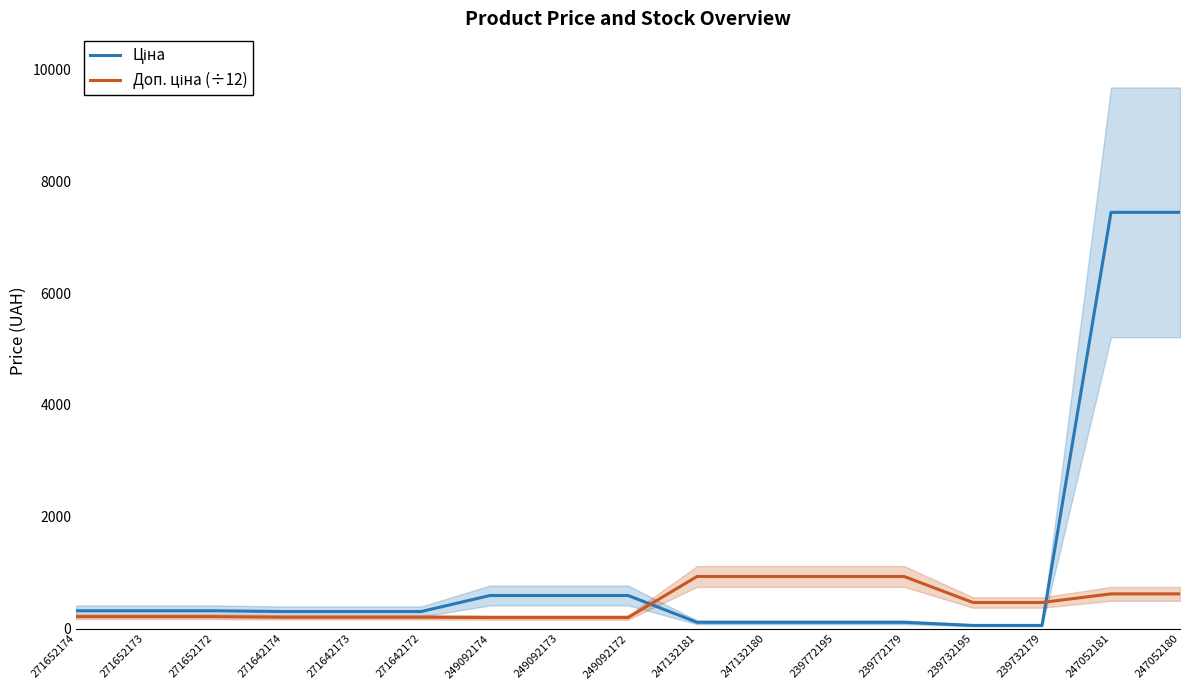

True or false: Ціна has more than 0 interior local peaks.

False